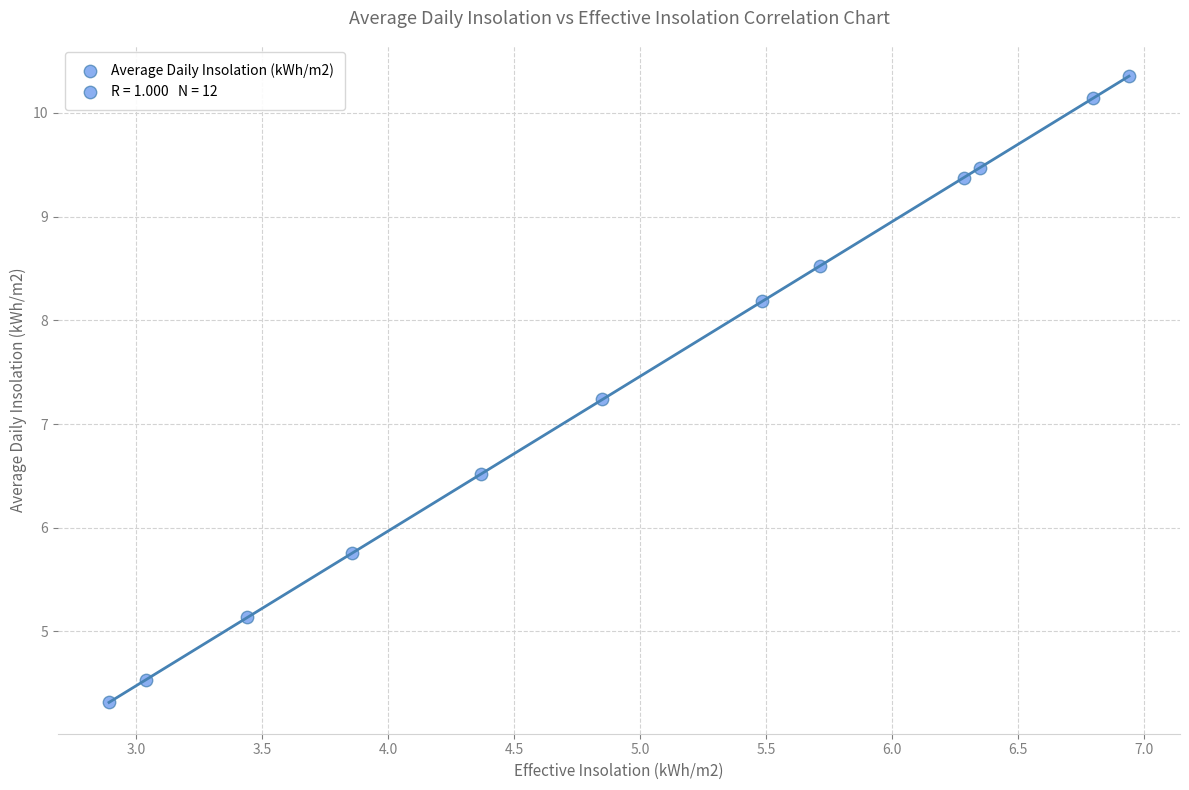

What is the average Y value?

7.5